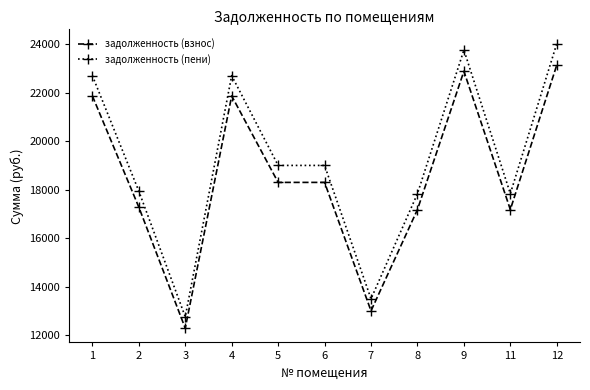

Reading left to right, list all the values displayed in this chart.

задолженность (взнос): 1=21873.8	2=17284.9	3=12288.2	4=21873.8	5=18304.6	6=18304.6	7=13002.1	8=17183.0	9=22893.5	11=17183.0	12=23148.6
задолженность (пени): 1=22710.3	2=17945.9	3=12758.1	4=22710.3	5=19004.7	6=19004.7	7=13499.3	8=17840.1	9=23769.1	11=17840.1	12=24033.9